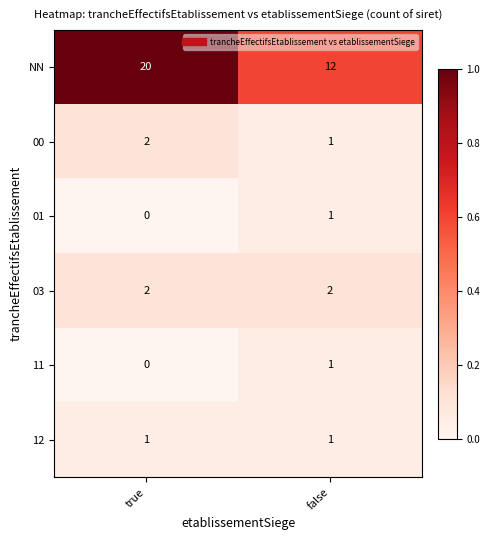

Reading left to right, extract all data points from this chart.

NN: 20	12
00: 2	1
01: 0	1
03: 2	2
11: 0	1
12: 1	1